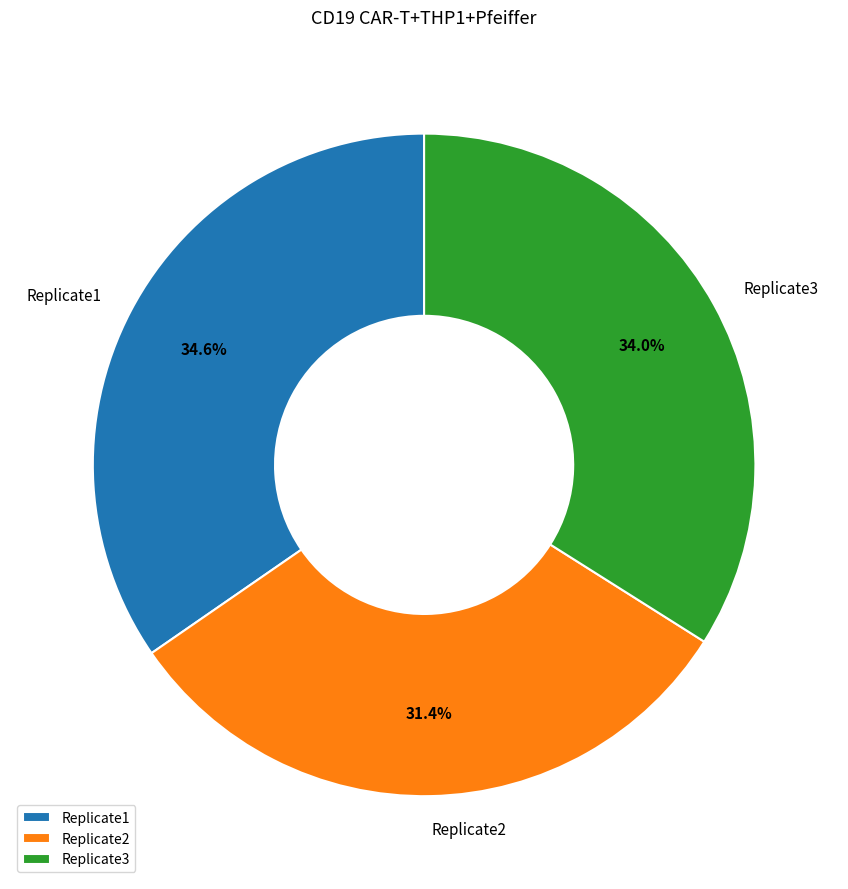

True or false: Replicate3 accounts for 34% of the total.

True